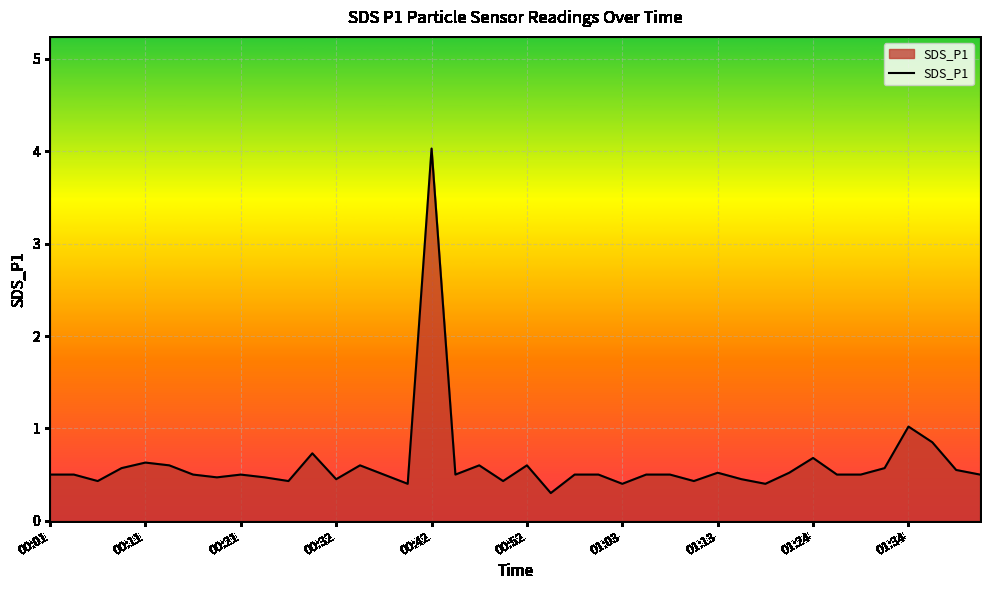

What is the difference between the maximum and minimum values?

3.7